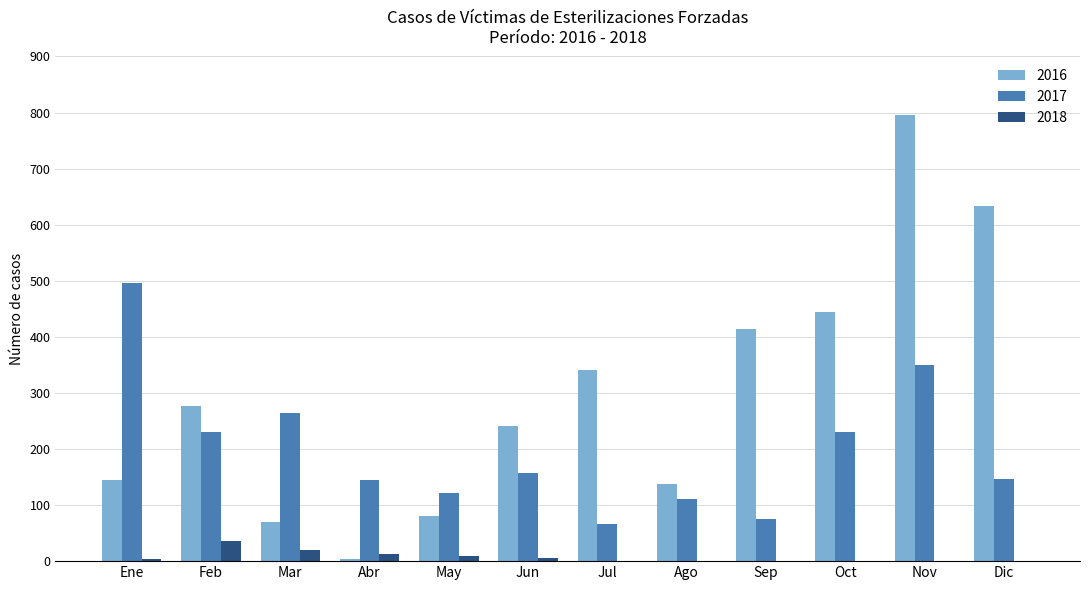

How many groups of bars are there?

12